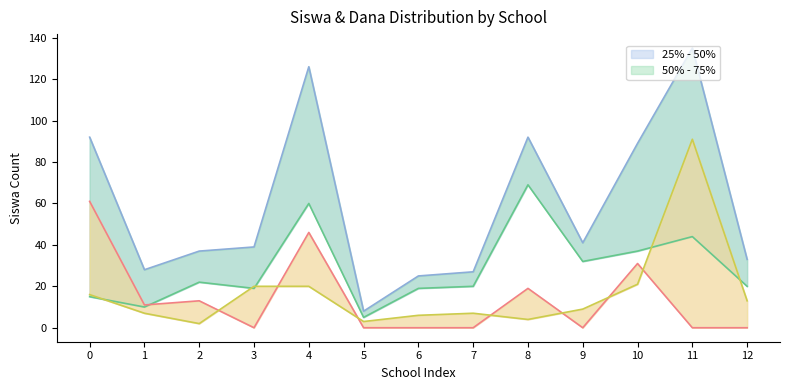

True or false: Siswa Pemberian Relaksasi and Siswa Disalurkan intersect in this chart.

False